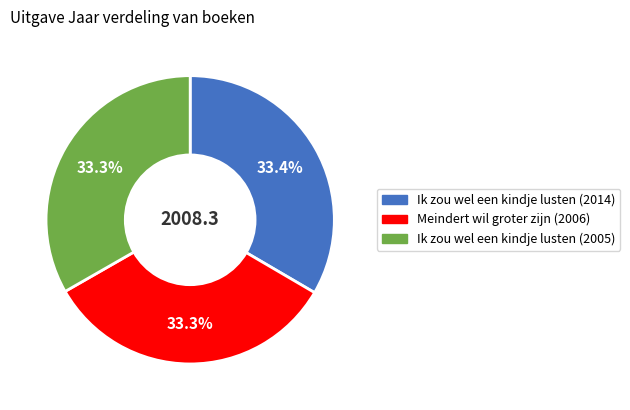

Is there a majority slice in this chart?

No